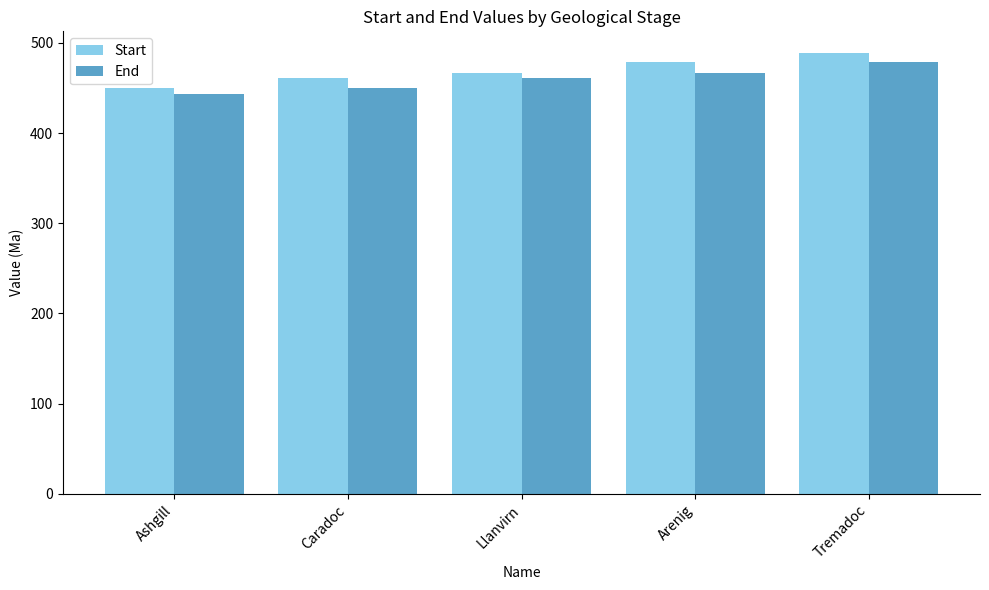

True or false: End has a value of 732.3 at Ashgill.

False